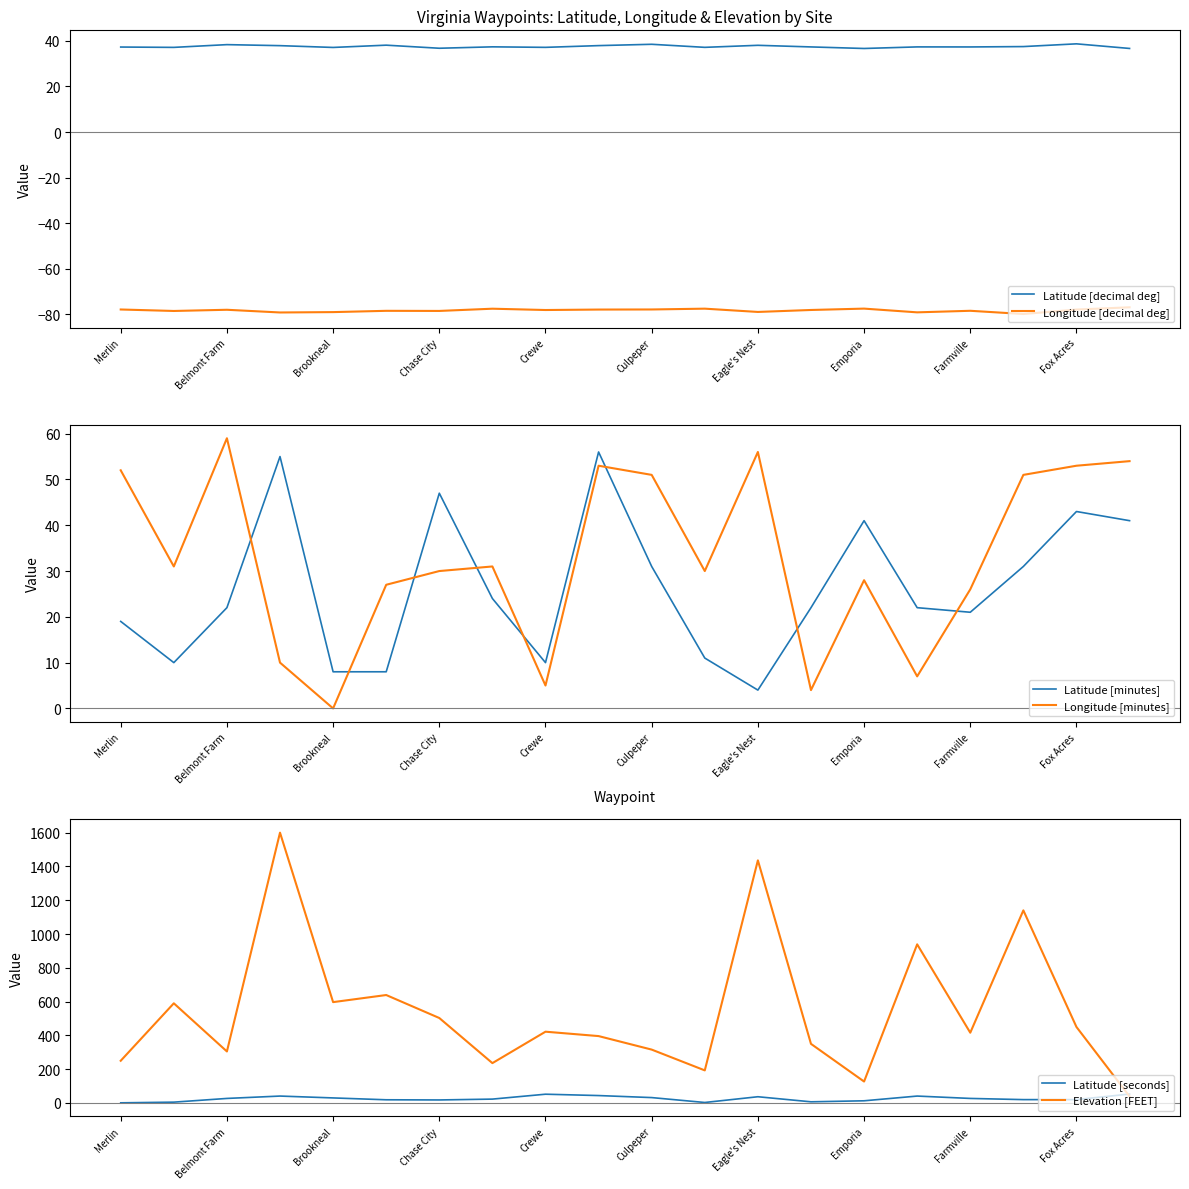

True or false: Latitude [decimal deg] has a value of 36.7 at Emporia.

True